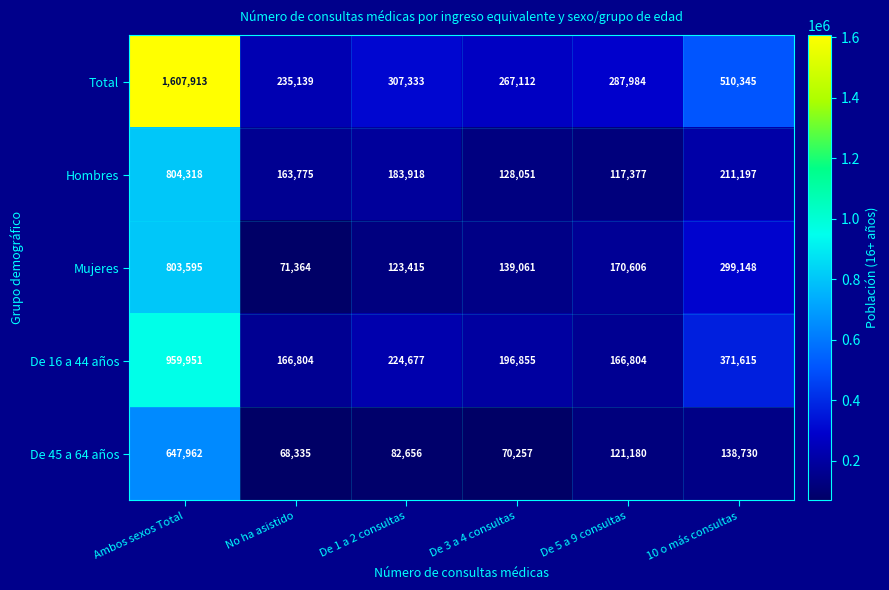

What is the difference between the highest and lowest values at De 3 a 4 consultas?

196855